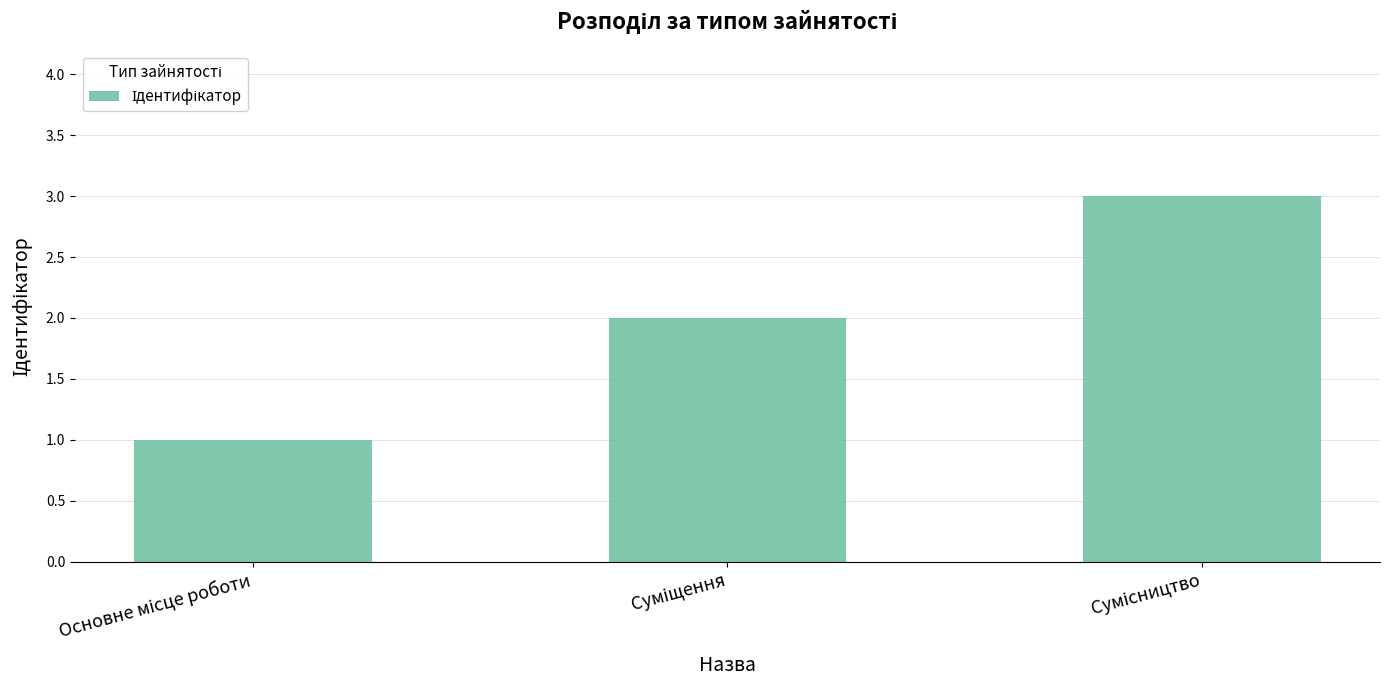

What is the maximum value shown in the chart?

3